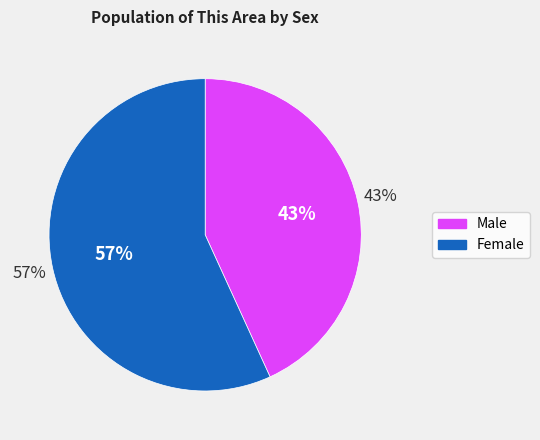

Is Male the majority of the pie?

No